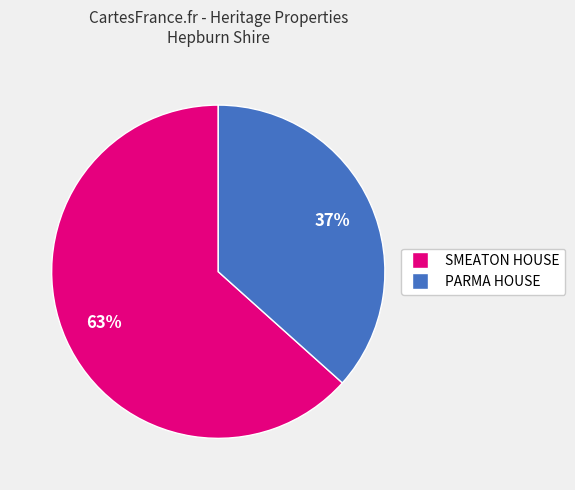

True or false: PARMA HOUSE accounts for 46% of the total.

False